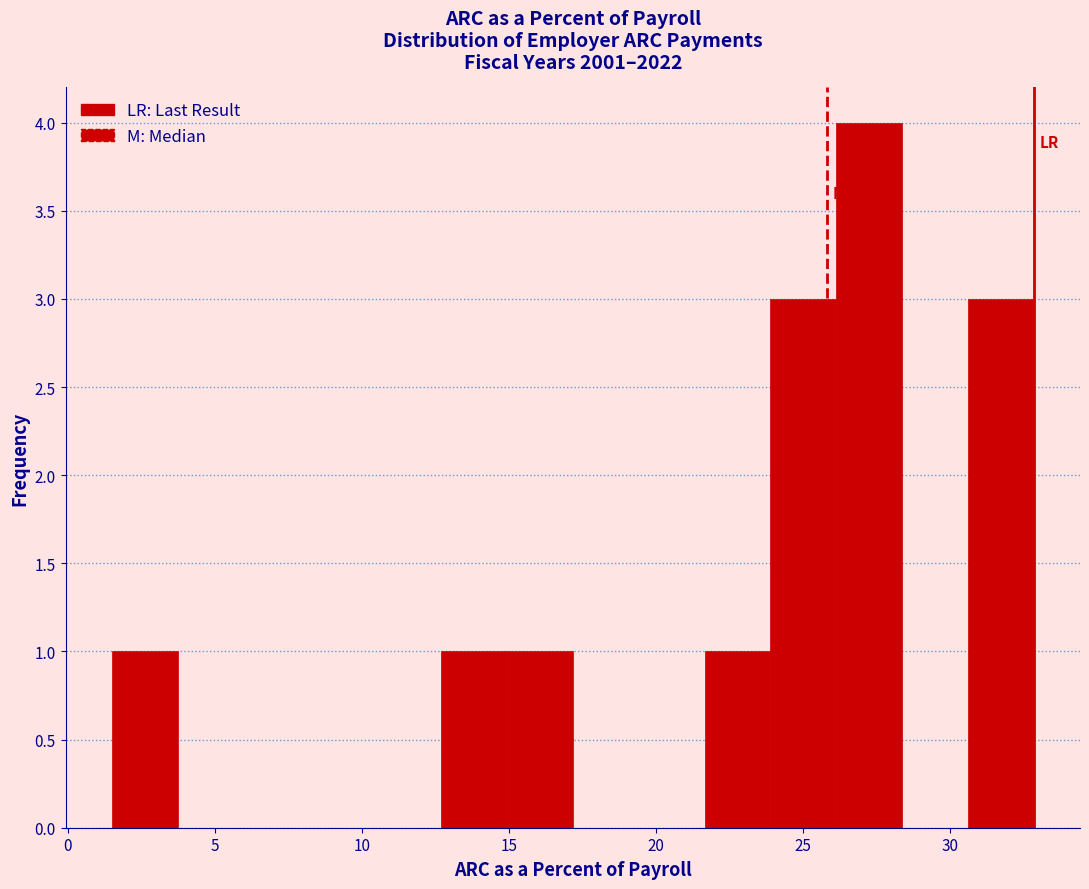

Over which range of the x-axis is the bar tallest?

26.0 to 28.5